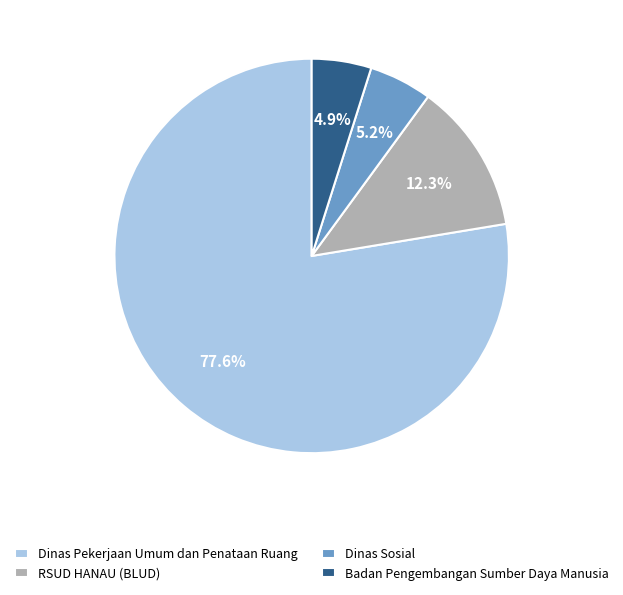

To the nearest percent, what is the average slice percentage?

25%